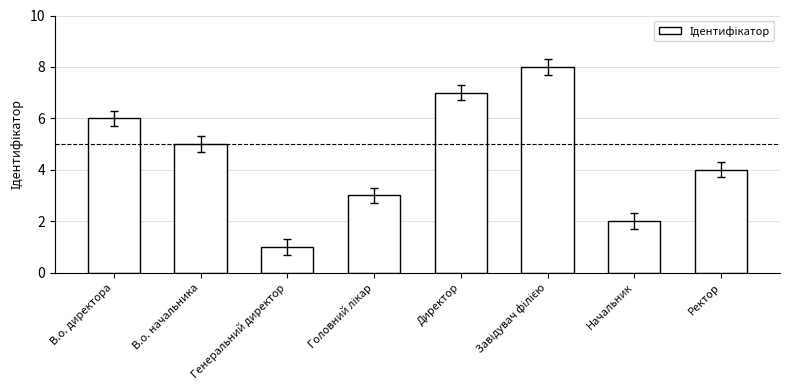

How many distinct data groups are displayed?

1